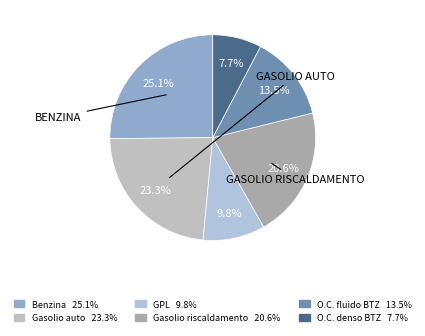

Count the number of slices in the pie.

6